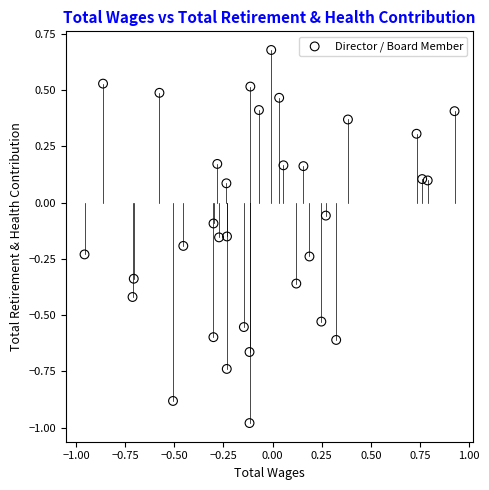

What is the range of X values (max minus min)?

1.9